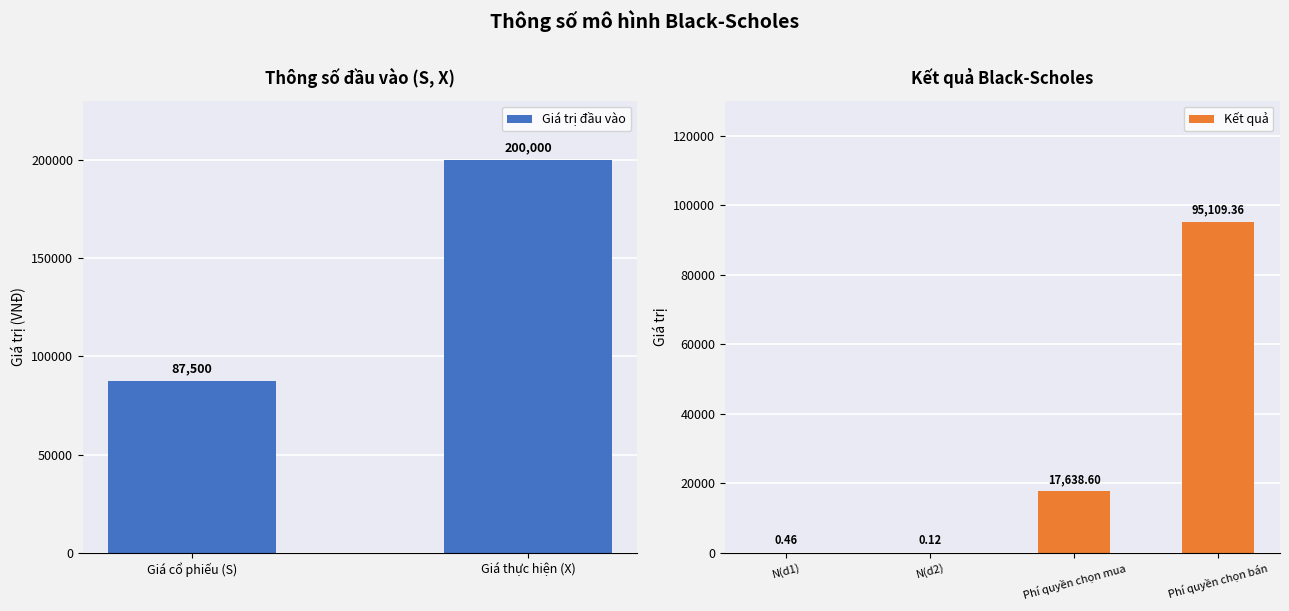

Are the bars horizontal?

No